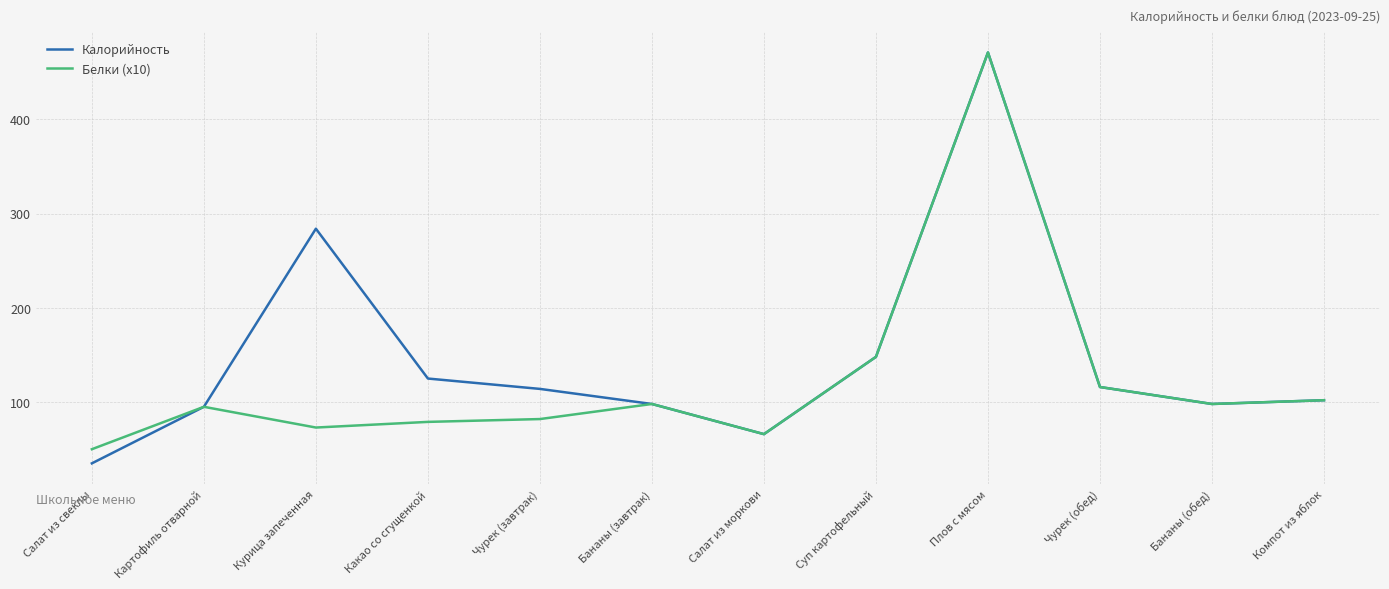

What is the maximum value shown in the chart?

471